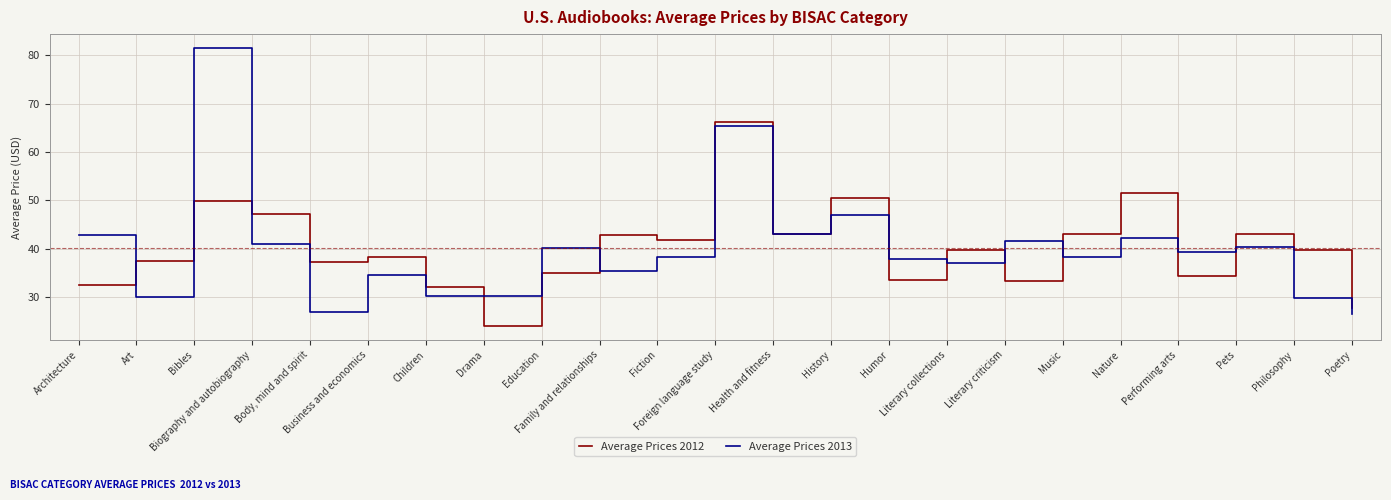

How many interior local valleys does the Average Prices 2013 series have?

8